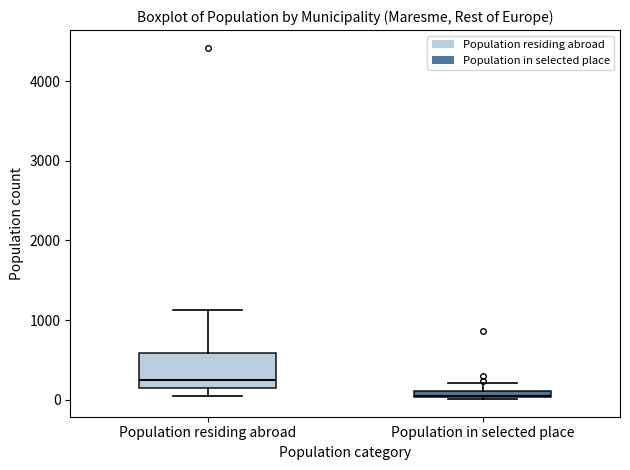

Which box's median line is the lowest?

Population in selected place